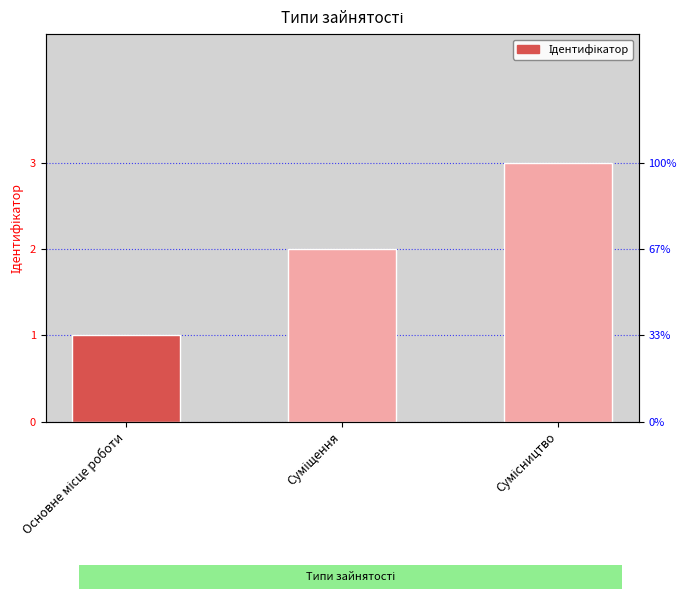

What is the label of the 1st bar from the right?

Сумісництво